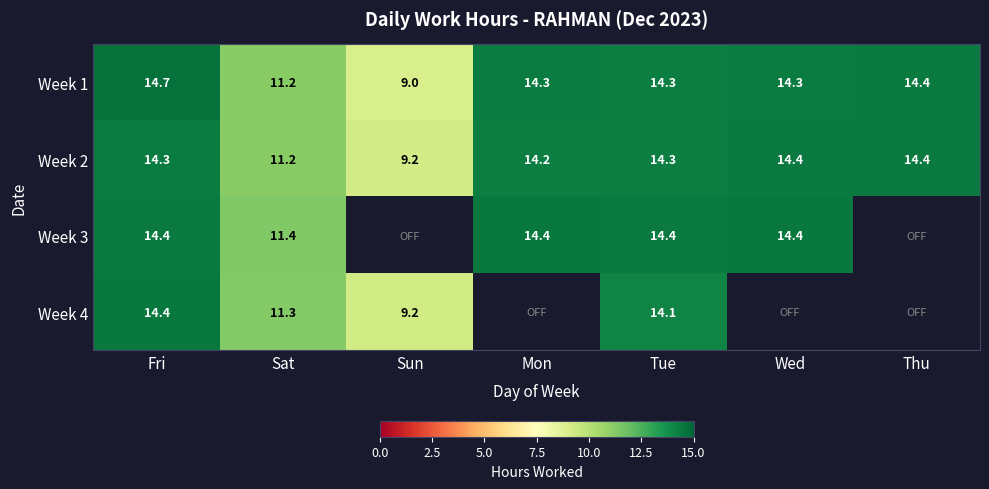

Between Fri and Sat, which series saw the biggest shift?

Week 1